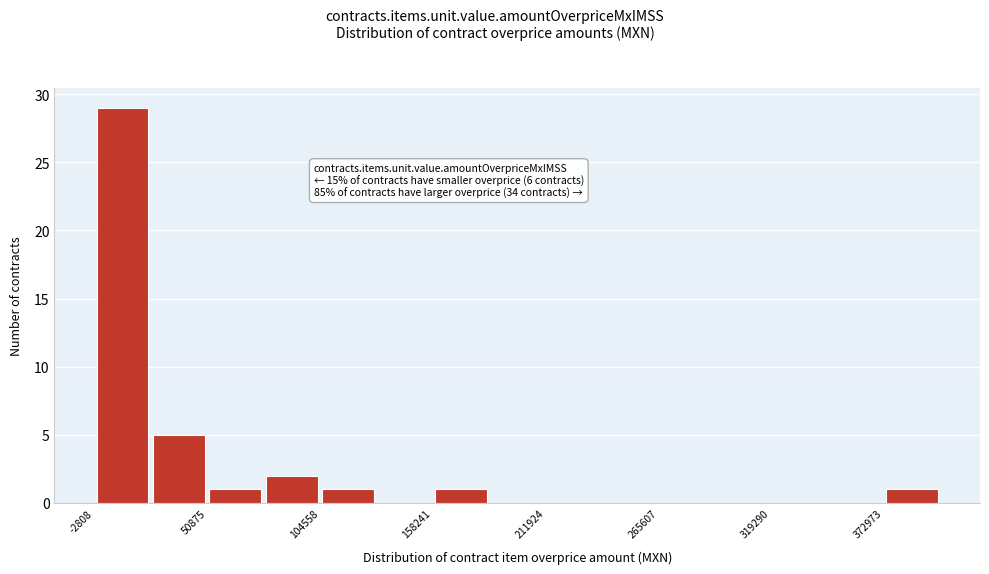

Read against the x-axis, roughly where is the centre of the tallest bar?

10000